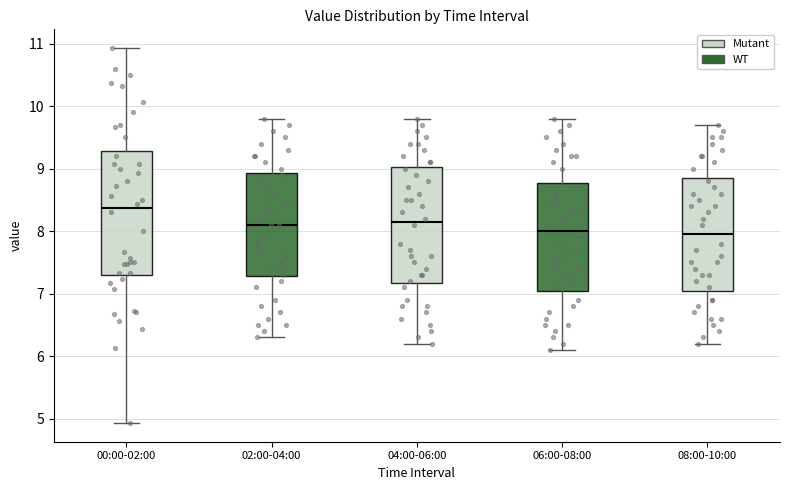

Comparing the boxes themselves (not the whiskers), which one is the tallest?

00:00-02:00